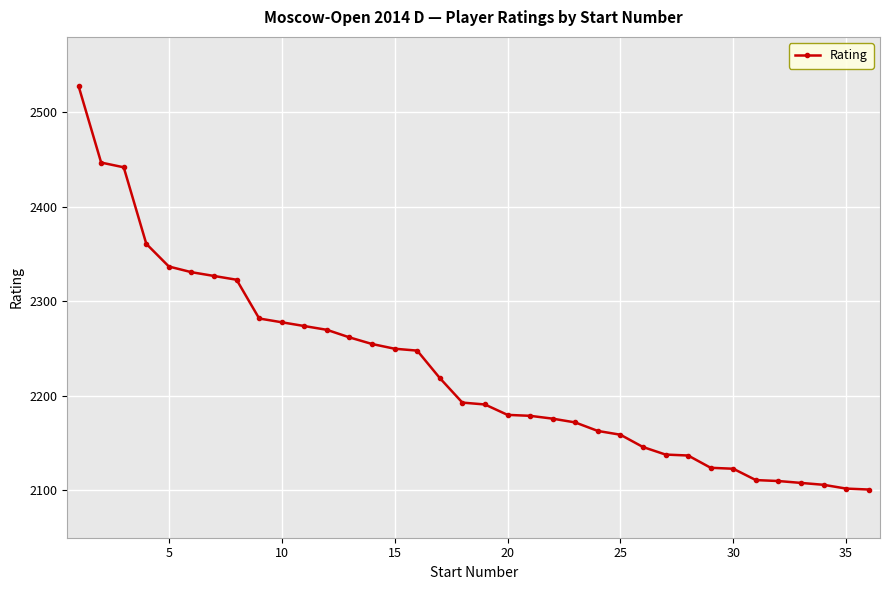

What is the average value?

2226